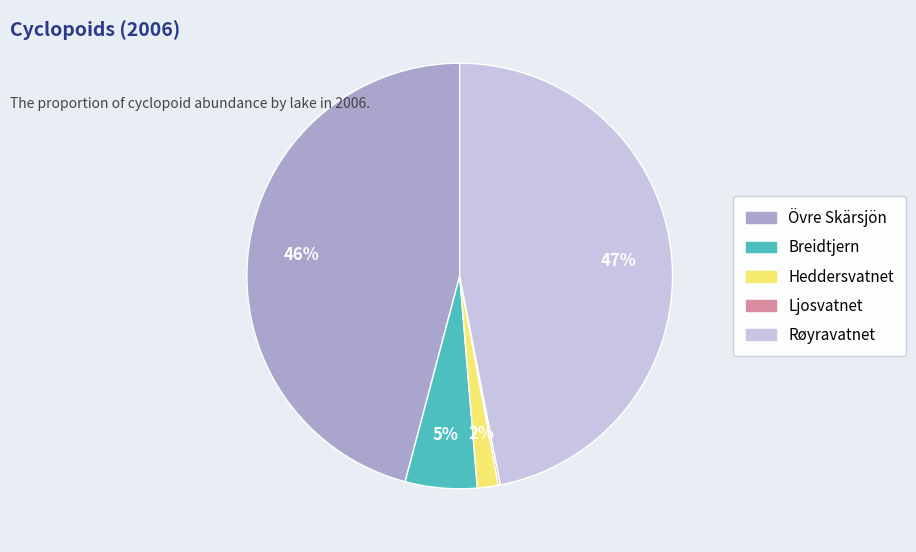

To the nearest percent, what is the average slice percentage?

20%